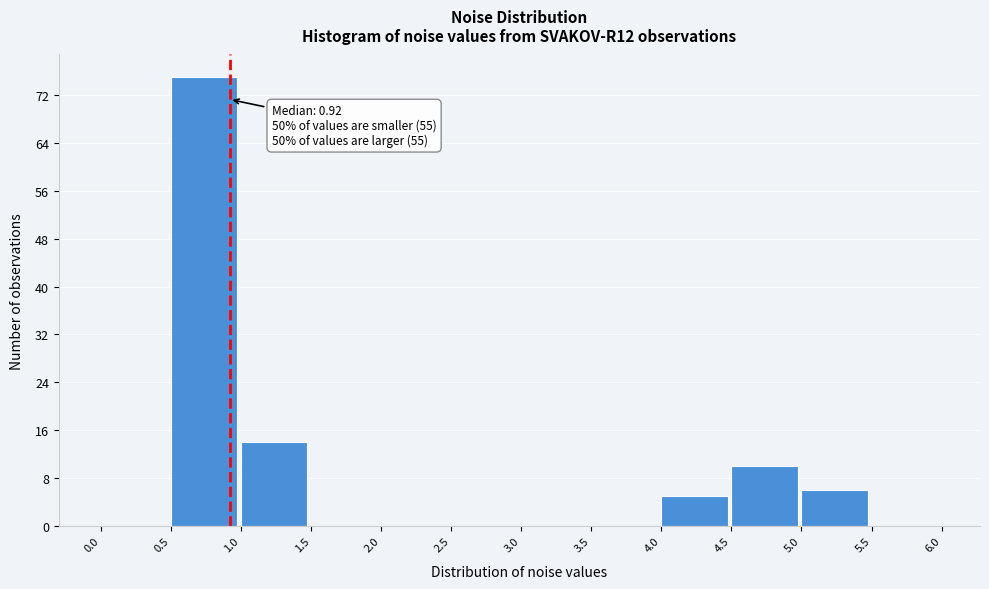

Which range on the x-axis has the tallest bar?

0.5 to 1.0